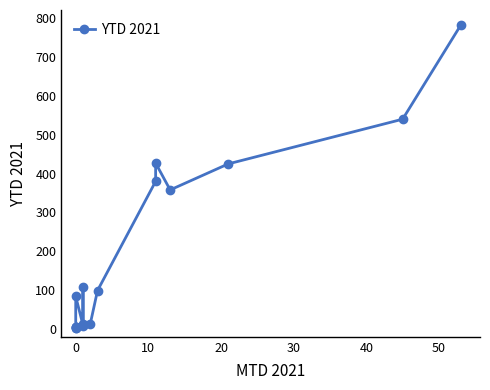

What is the minimum value shown in the chart?

2